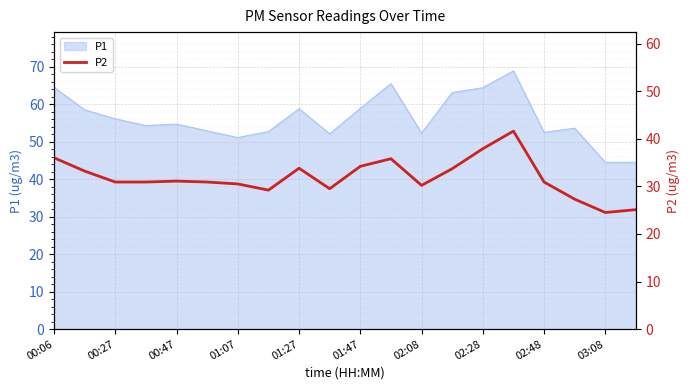

Count the number of categories in the chart.

20